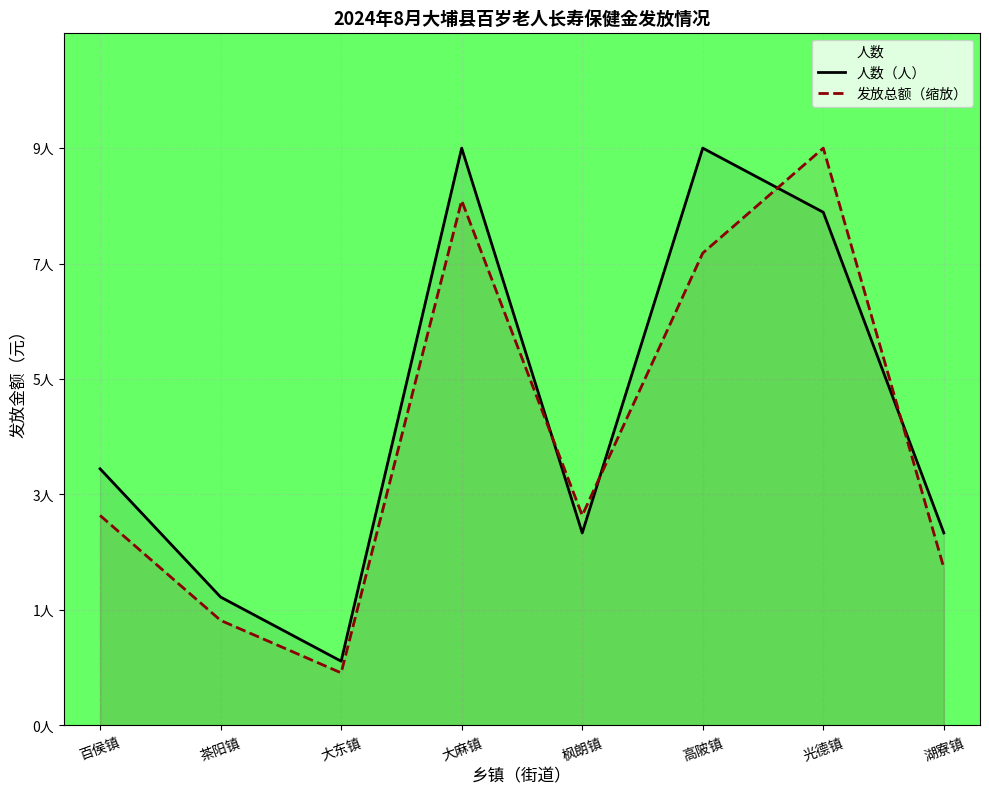

Rank the series by their average value, from lowest to highest.

发放总额（缩放）, 人数（人）